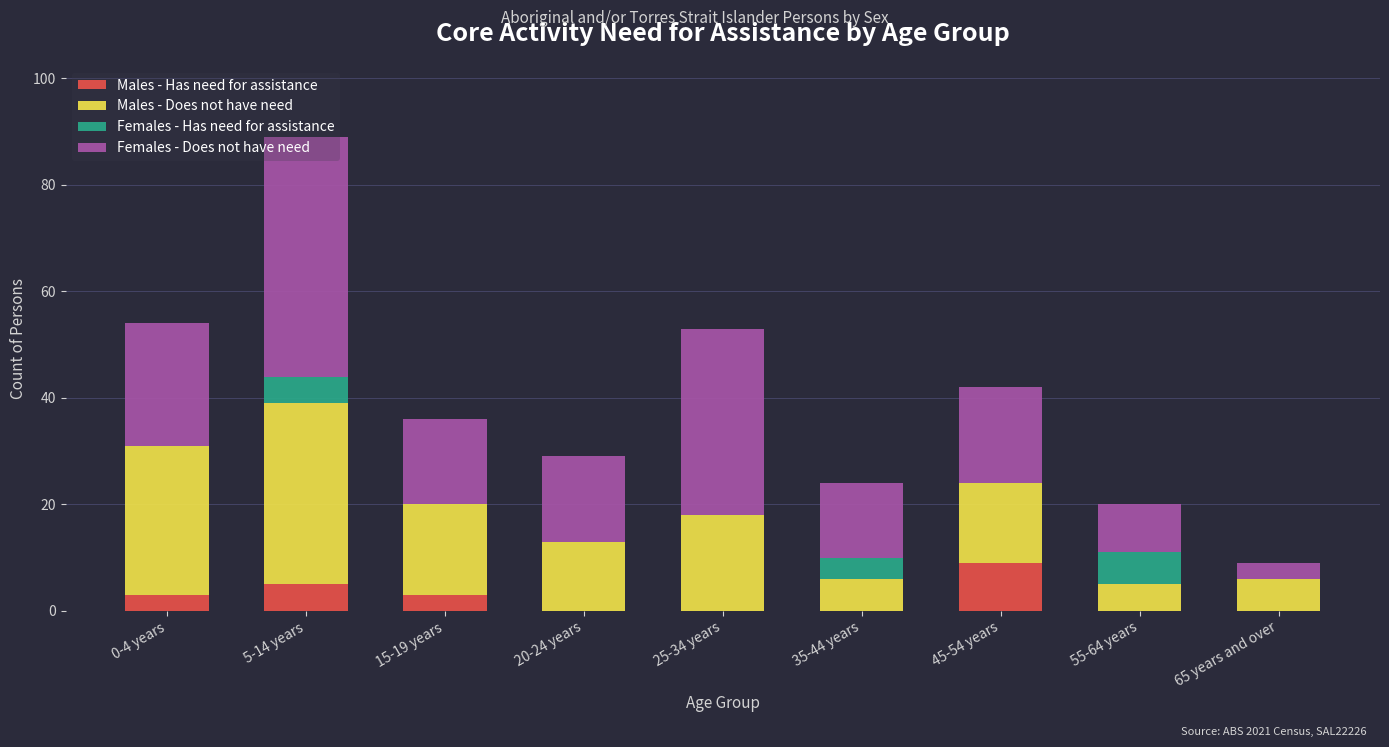

Which category has the highest value in the Males - Has need for assistance series?

45-54 years